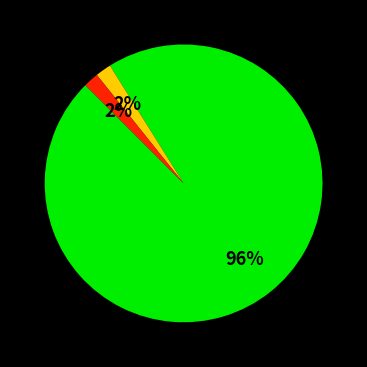

To the nearest percent, what is the average slice percentage?

33%